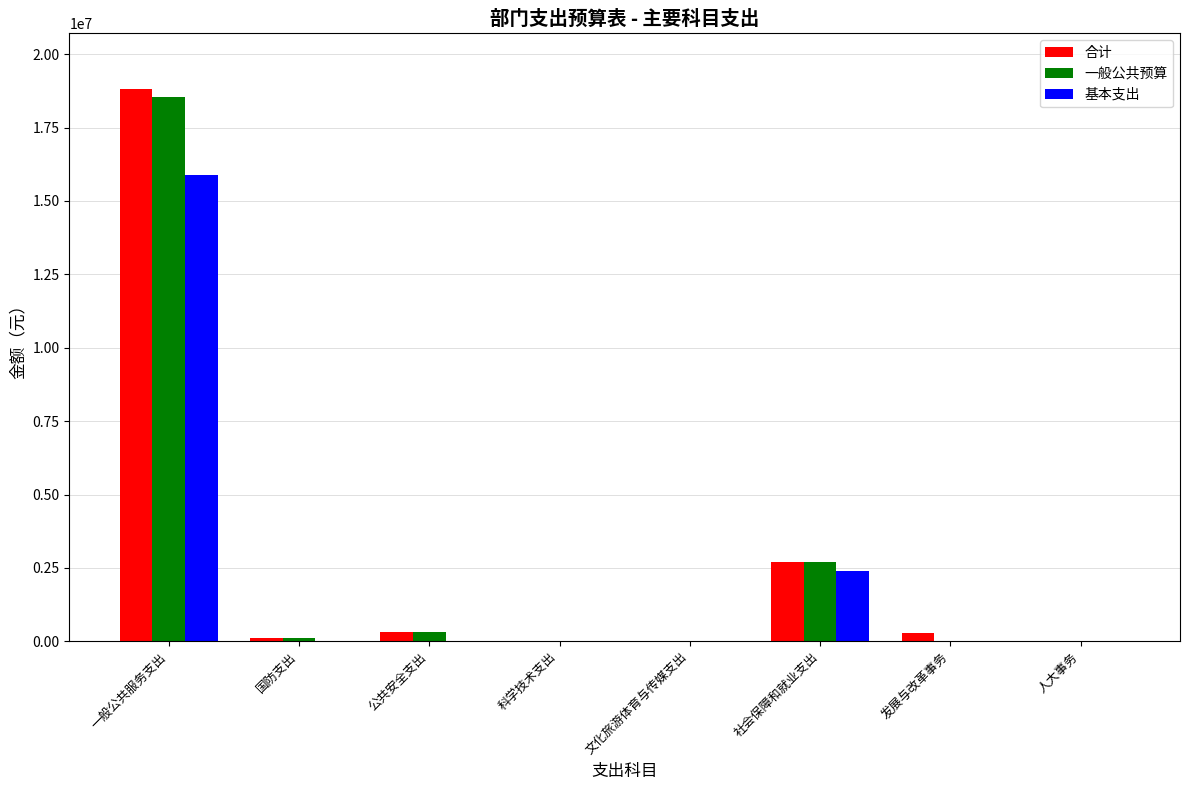

Which category has the highest value across all series?

一般公共服务支出